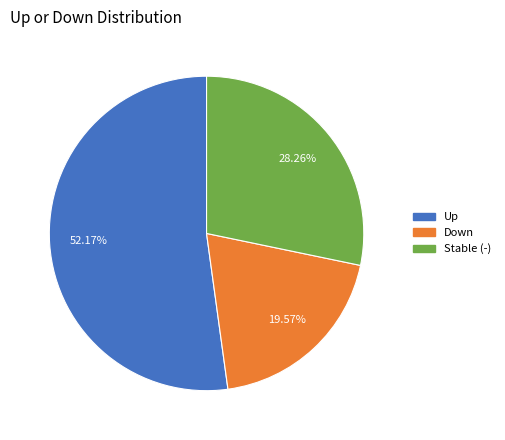

Does any single category account for the majority?

Yes